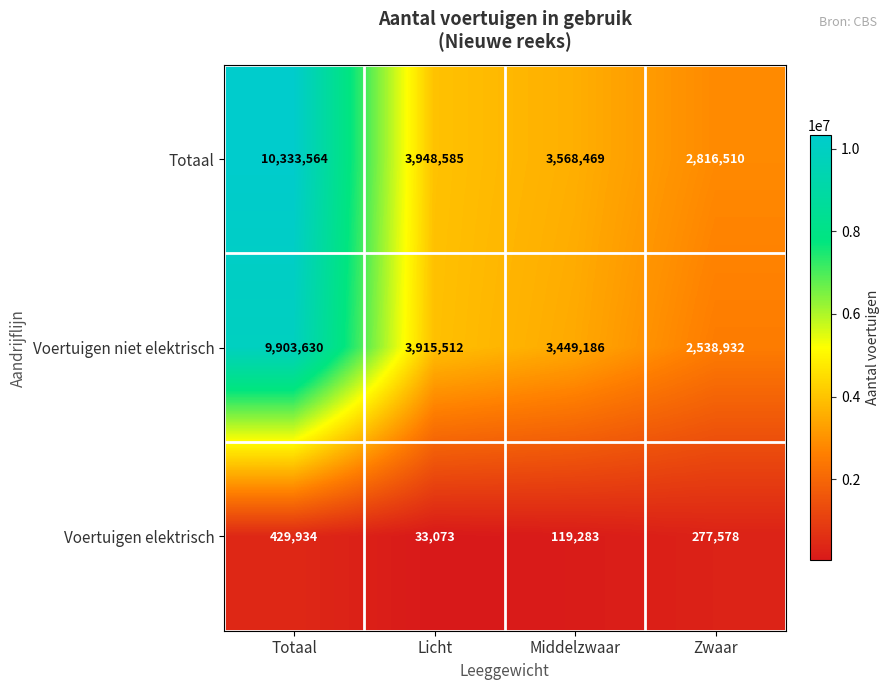

Reading left to right, transcribe all the data shown in this chart.

Totaal: 10333564	3948585	3568469	2816510
Voertuigen niet elektrisch: 9903630	3915512	3449186	2538932
Voertuigen elektrisch: 429934	33073	119283	277578